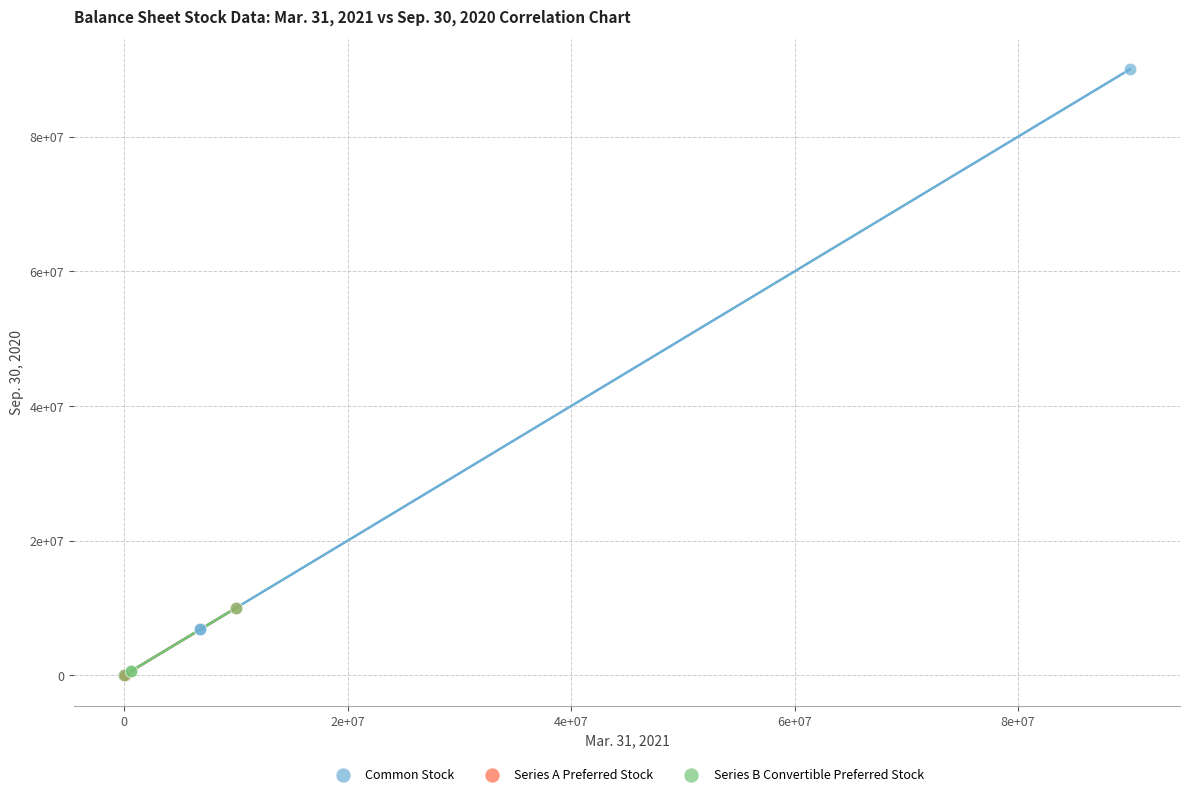

Which series has the largest Y range (max minus min)?

Common Stock